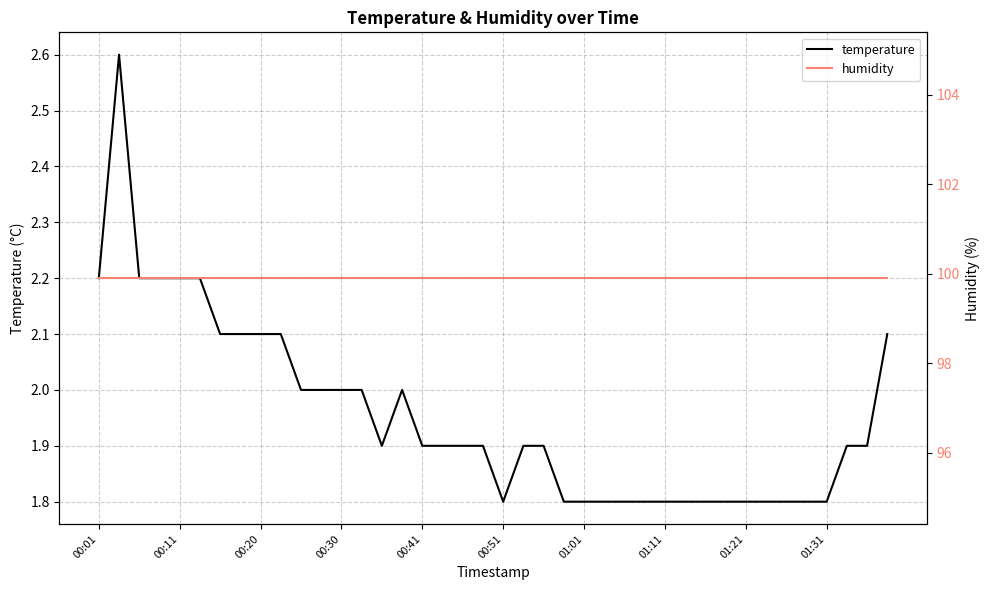

What is the highest value of the temperature series?

2.6